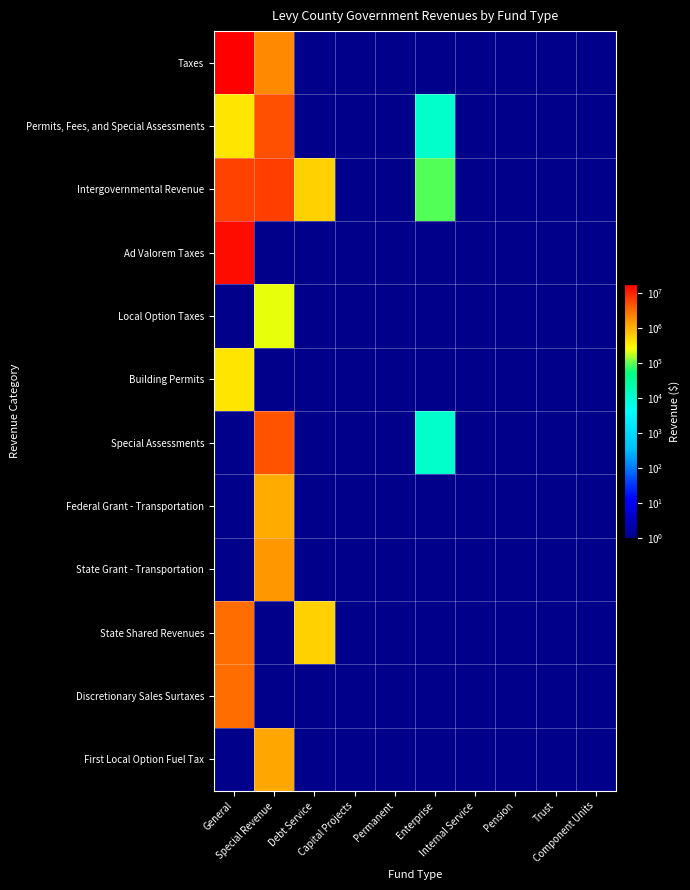

Between Component Units and Special Revenue, which is larger?

Special Revenue